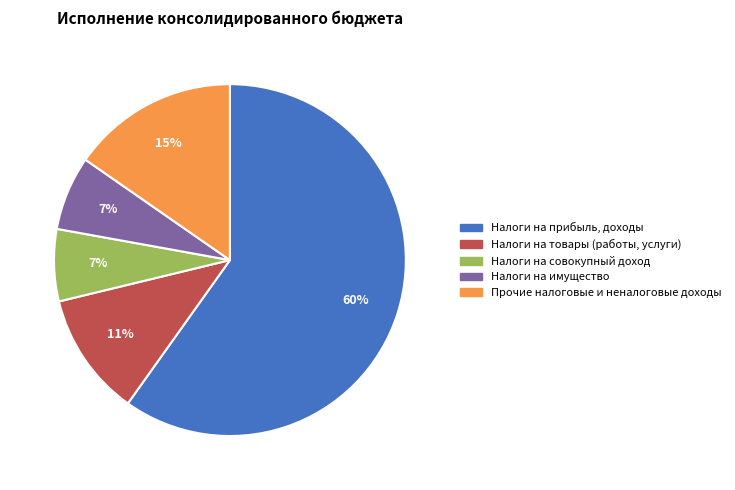

To the nearest percent, what is the difference between the largest and smallest slice percentages?

53%